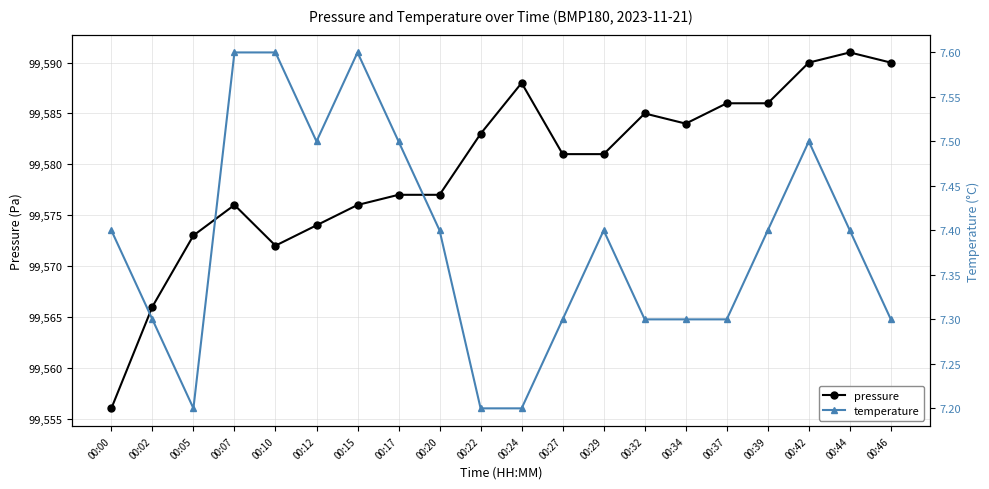

True or false: pressure and temperature intersect in this chart.

False